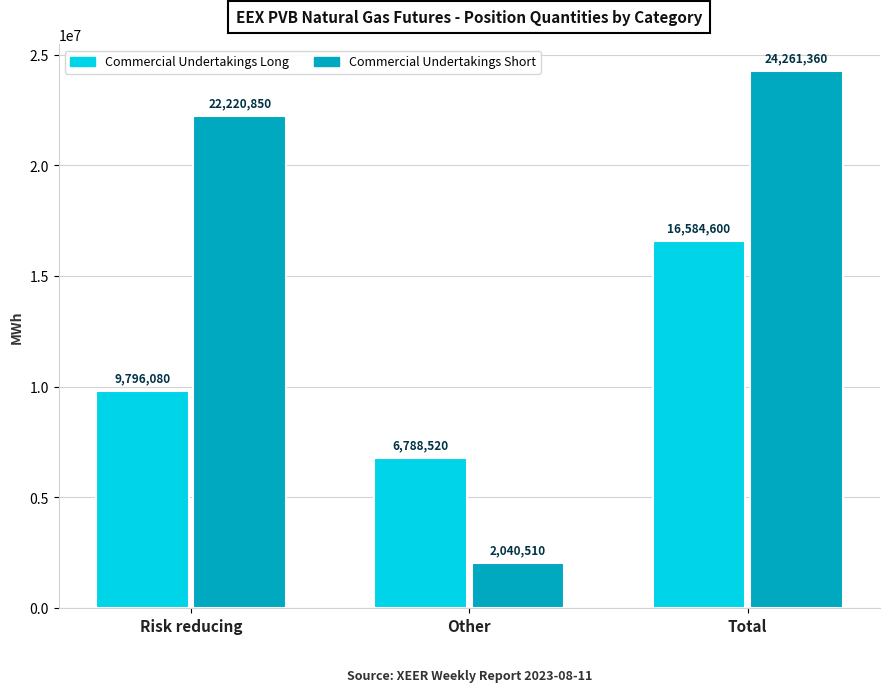

At which label does Commercial Undertakings Long reach its minimum?

Other